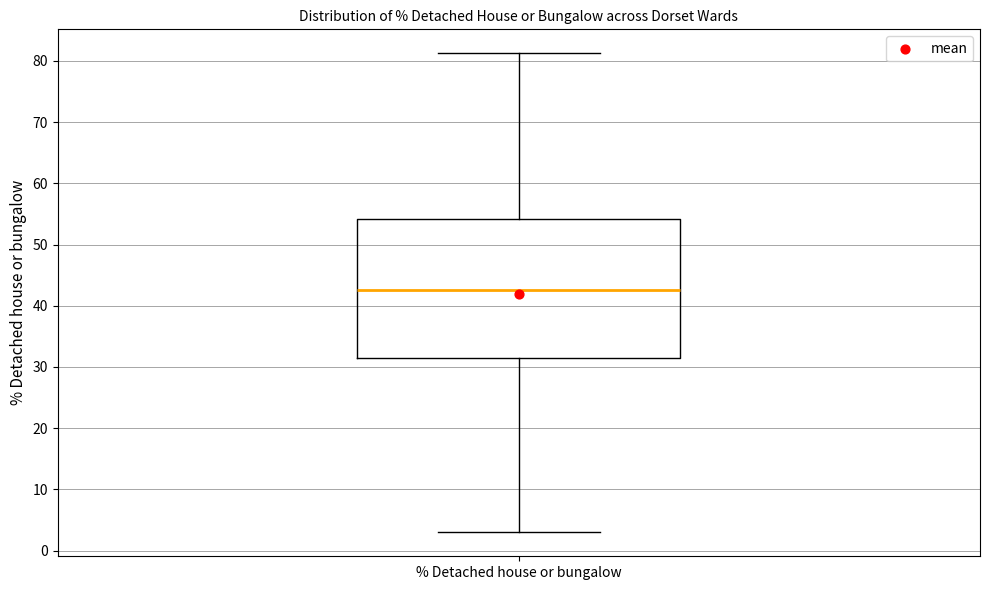

Where does the lower whisker of the box for % Detached house or bungalow end on the y-axis? The values are not printed on the chart, so give them approximately, as read against the axis.

3